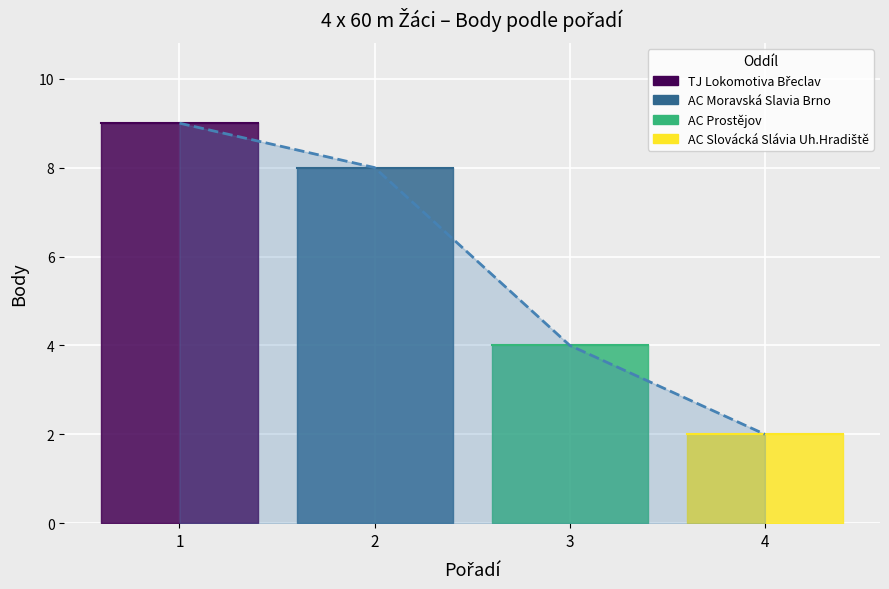

What is the value of the 3rd point from the left?

4